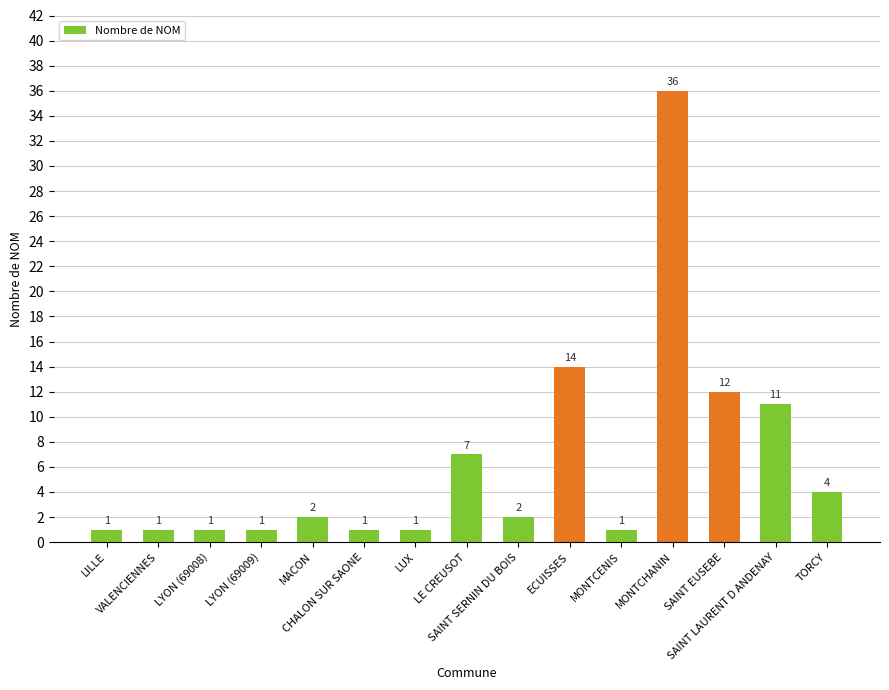

What is the value of the 2nd bar from the left?

1